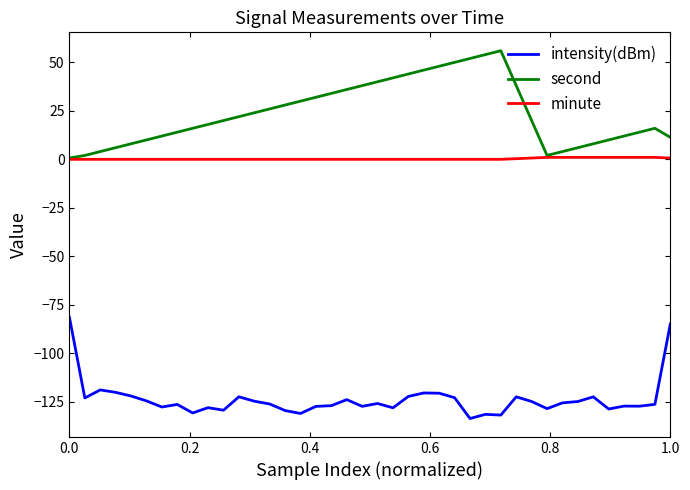

True or false: intensity(dBm) and minute cross at least once.

False